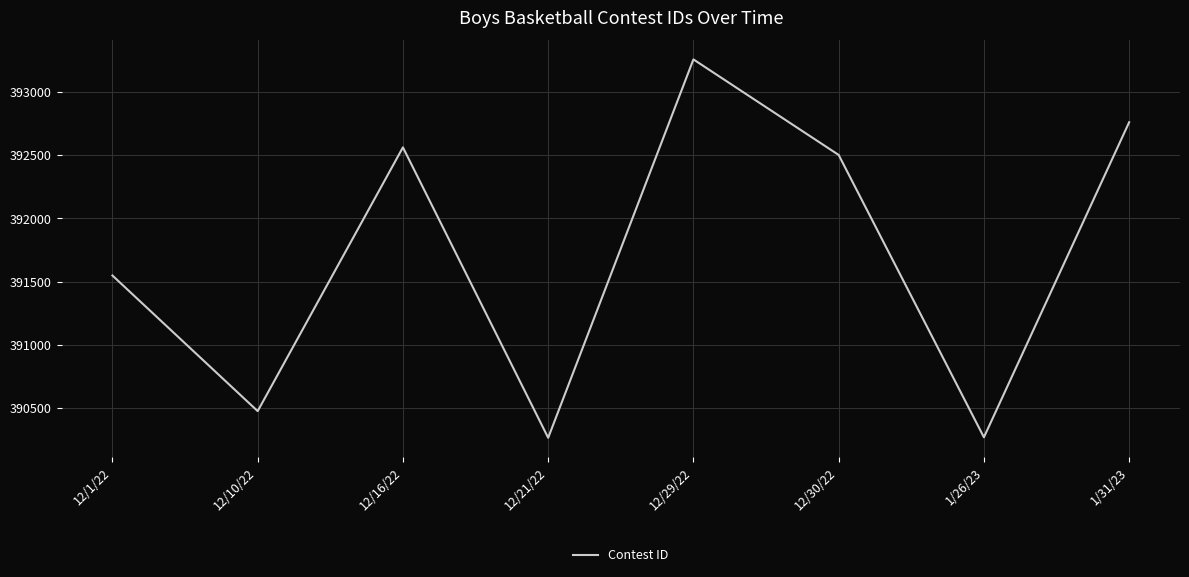

The chart shows a value of 202400 at 1/31/23. True or false?

False